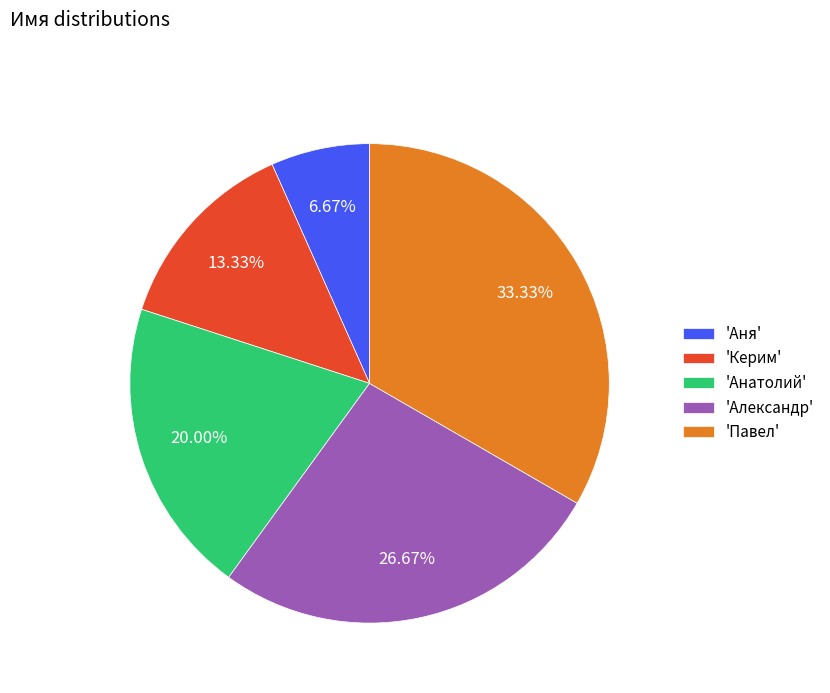

Which has a higher value, 'Павел' or 'Керим'?

'Павел'